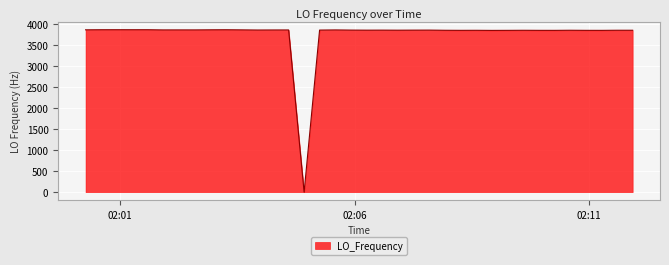

How many values are above zero?

39